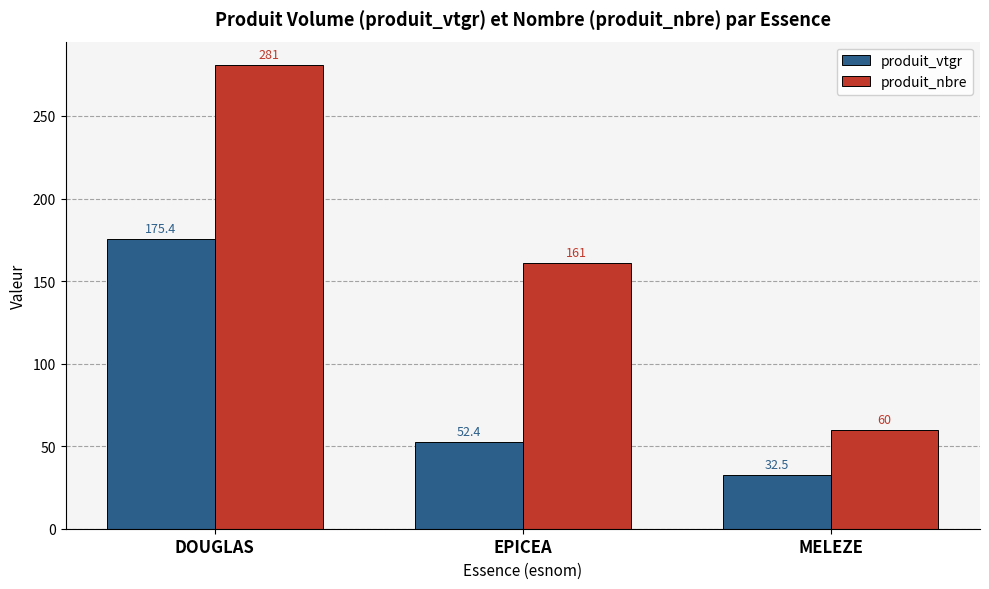

How many bars are there in each group?

2